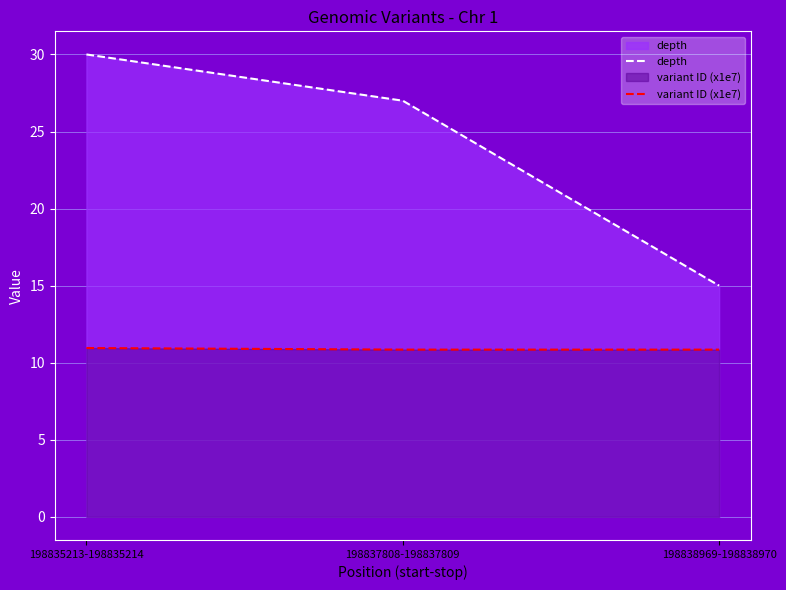

How many lines are shown in the chart?

2